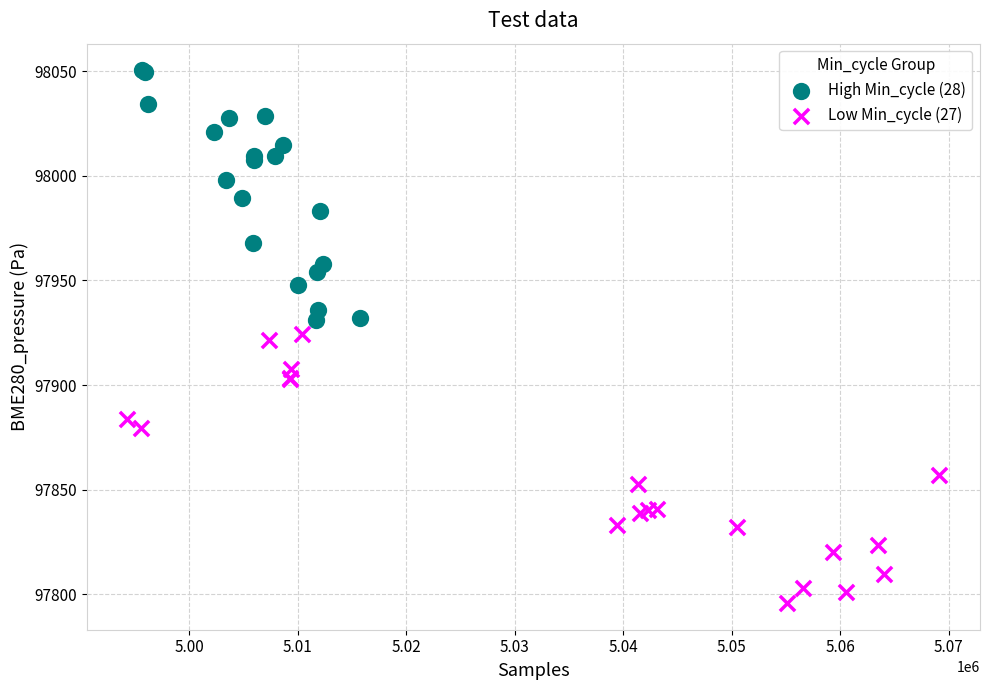

Which series contains the lowest Y value?

Low Min_cycle (27)